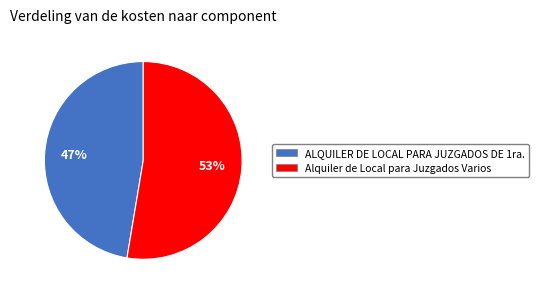

Rank the categories by value from highest to lowest.

Alquiler de Local para Juzgados Varios, ALQUILER DE LOCAL PARA JUZGADOS DE 1ra.